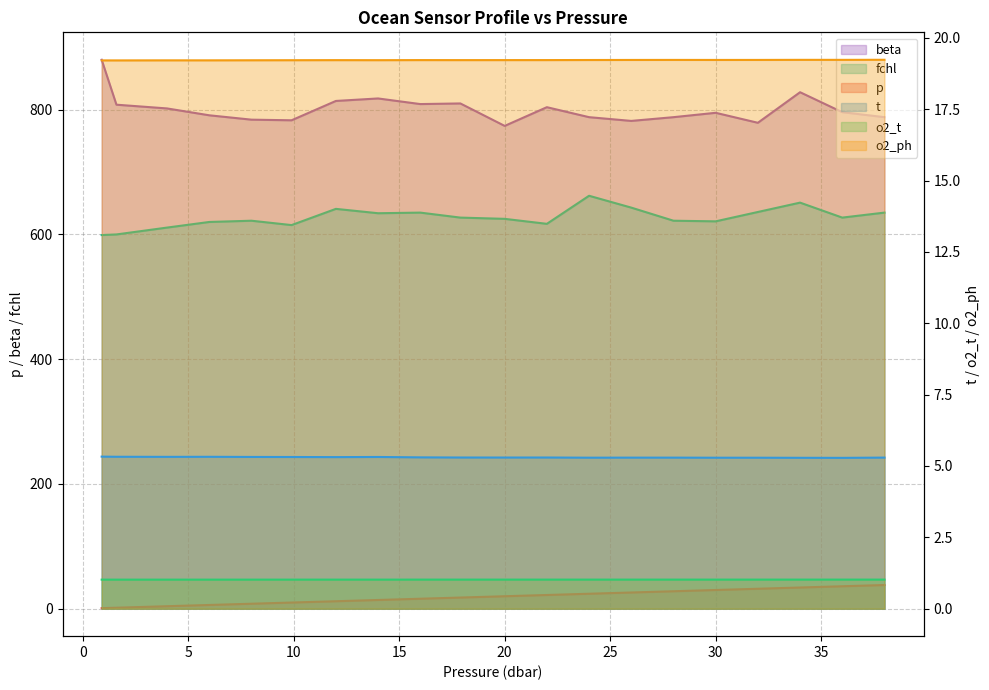

What is the label of the 17th point from the right?

6.0